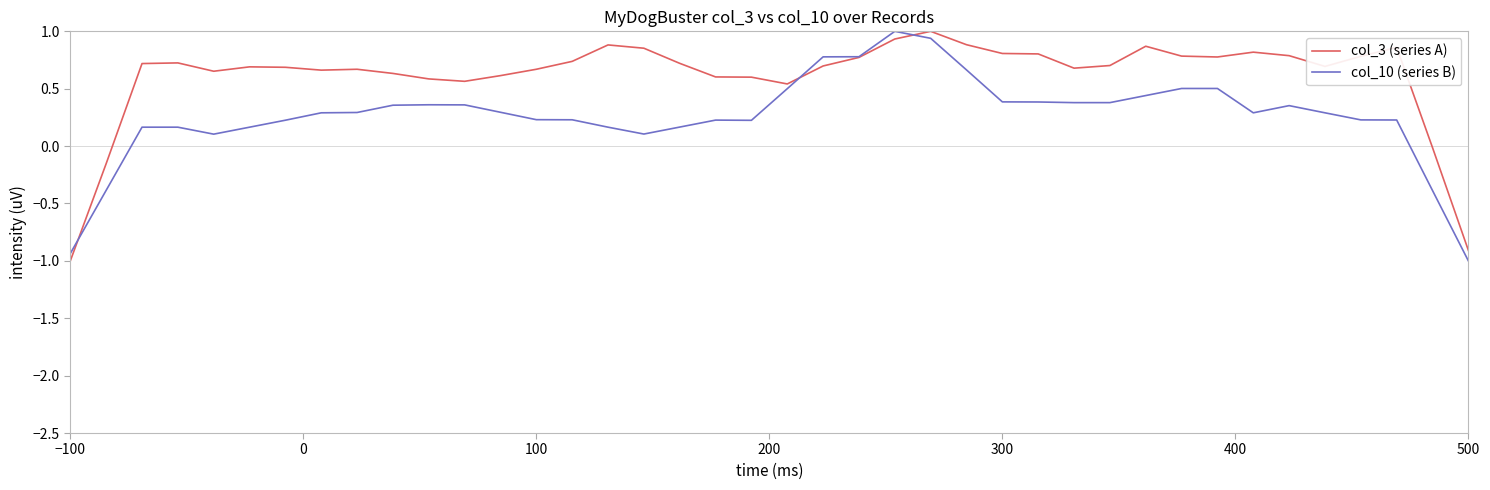

What is the lowest value of the col_10 (series B) series?

-1.0